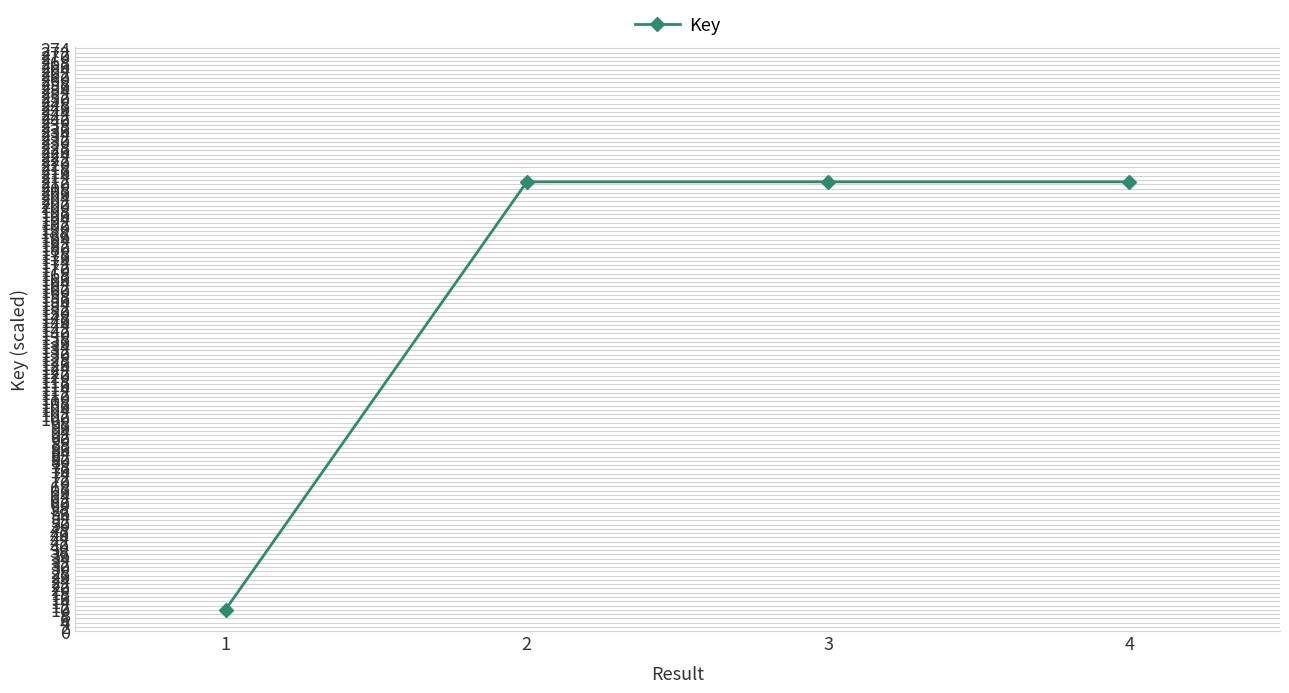

How many series are shown in this chart?

1